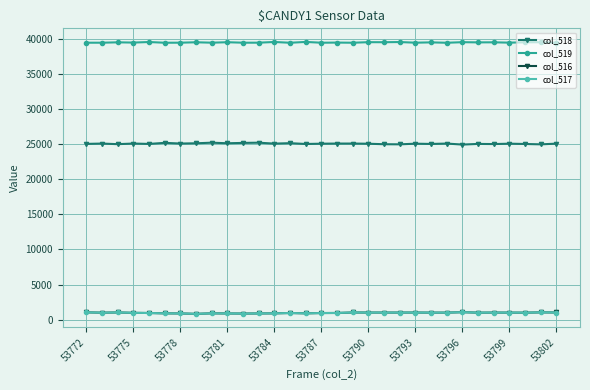

Does the chart have visible grid lines?

Yes